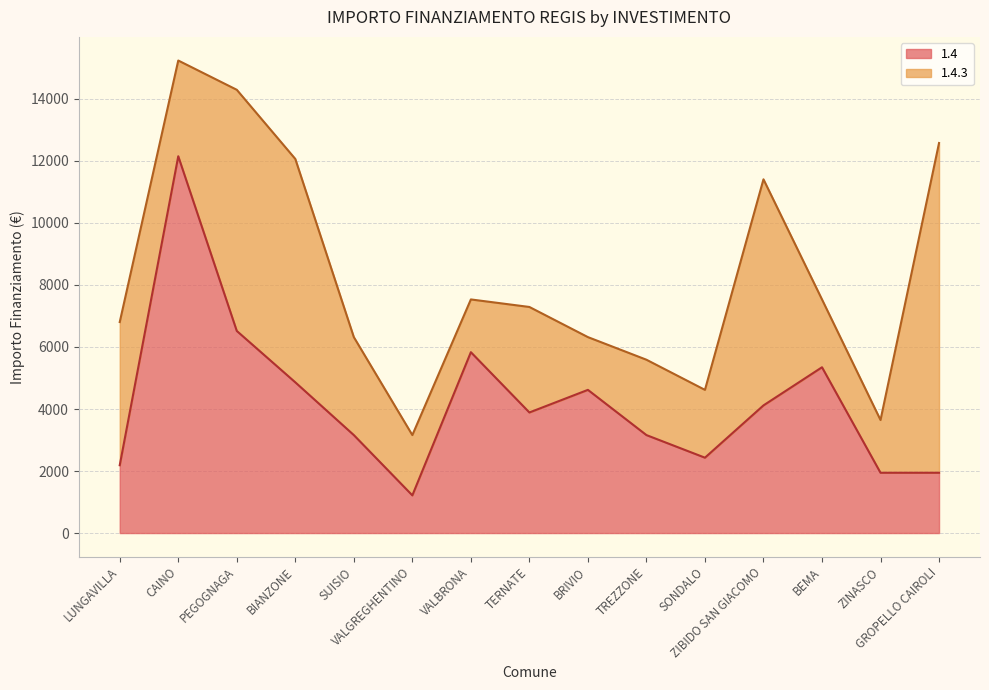

Does the chart display data point markers on the line(s)?

No